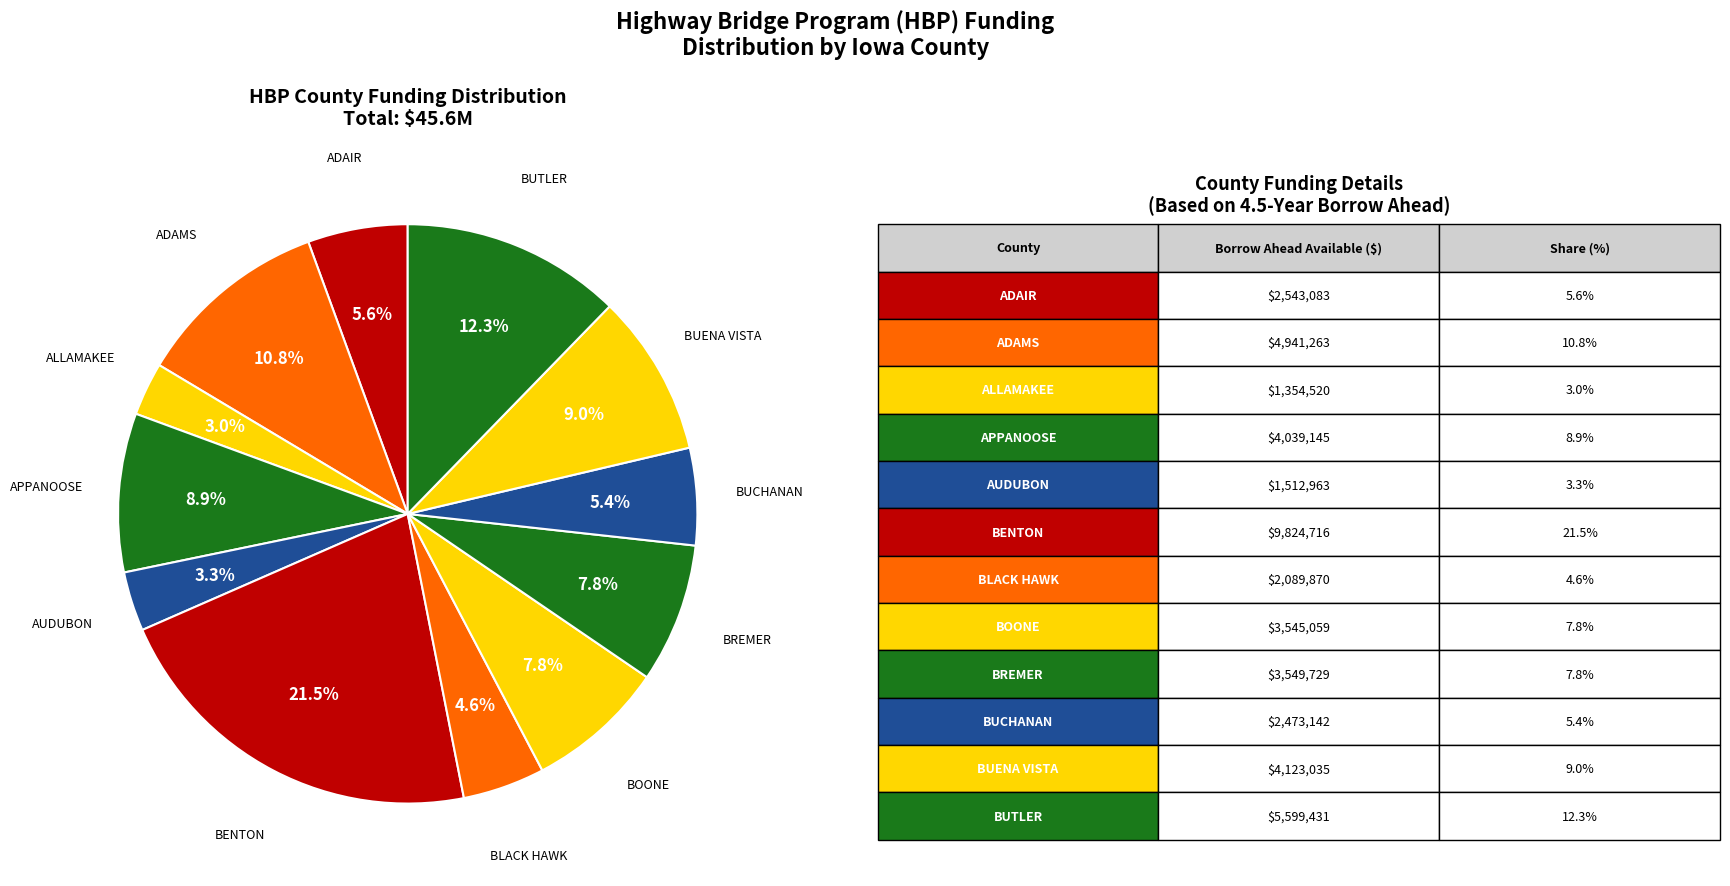

To the nearest percent, what percentage of the pie is BUCHANAN?

5%